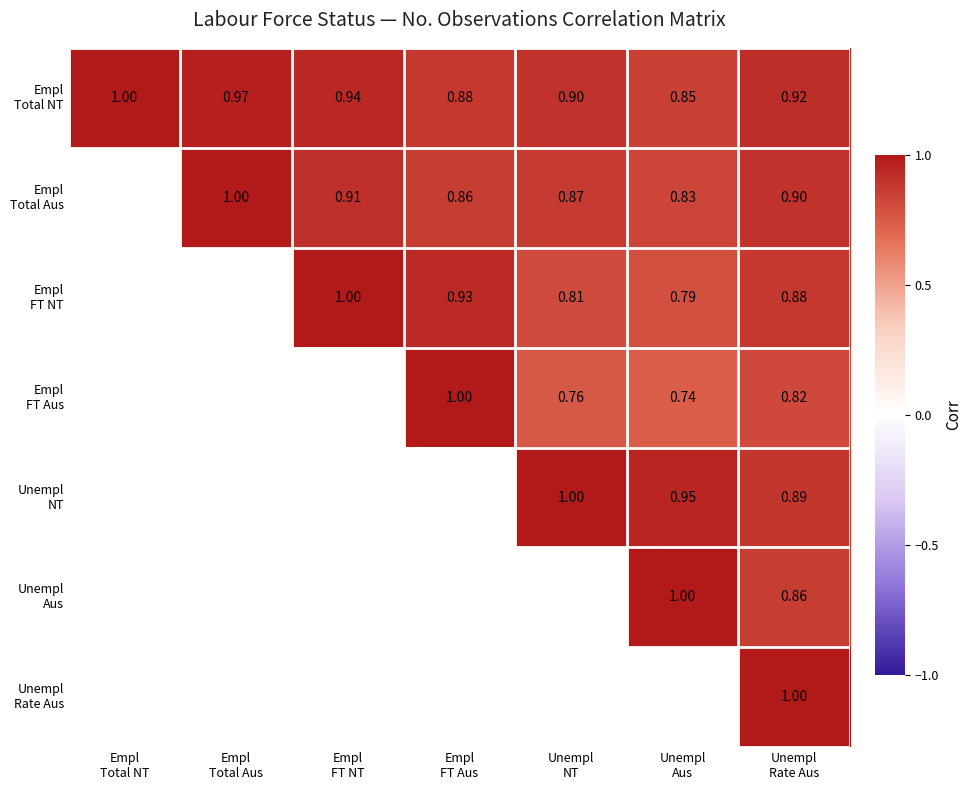

List the series in order of their peak value, highest first.

Empl Total NT, Empl Total Aus, Empl FT NT, Empl FT Aus, Unempl NT, Unempl Aus, Unempl Rate Aus